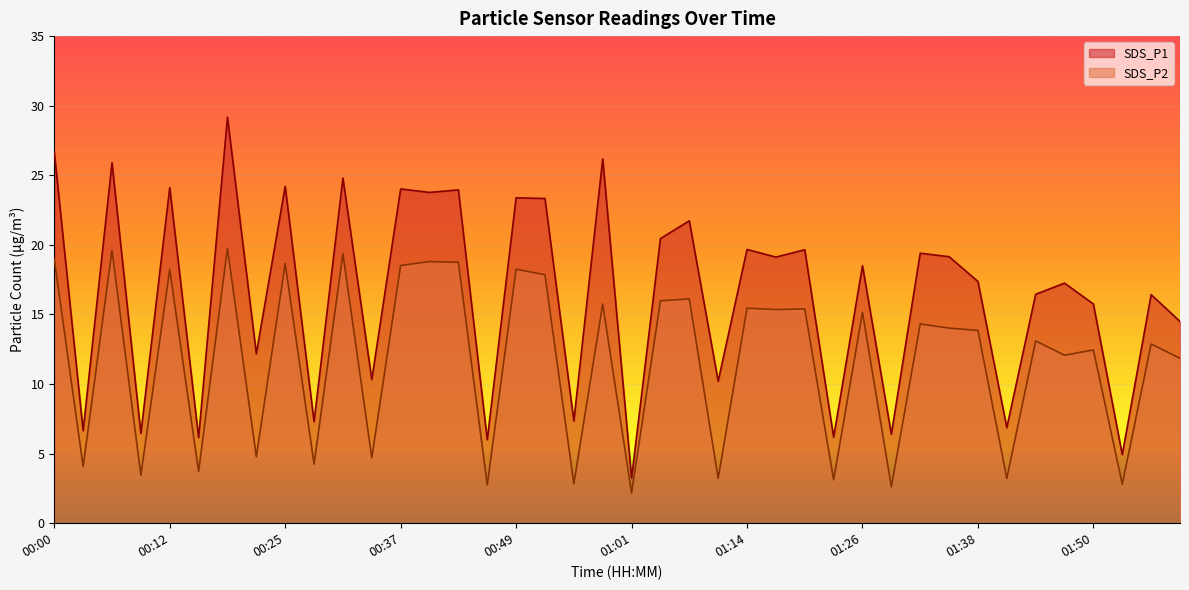

What is the approximate value of SDS_P1 at 00:25?

24.2